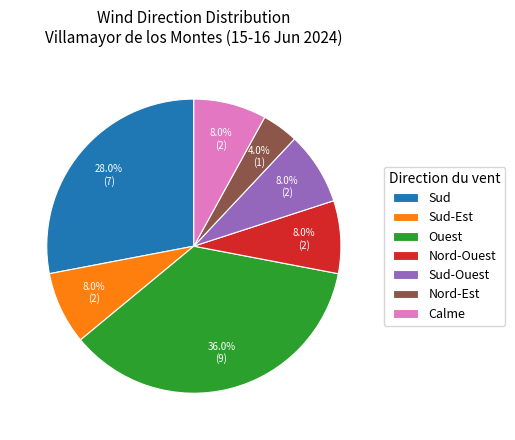

To the nearest percent, what portion does Calme represent?

8%